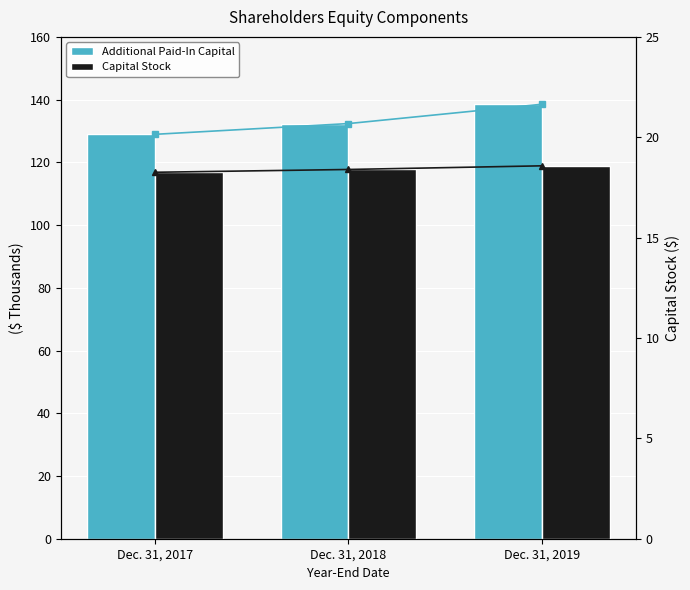

True or false: Capital Stock has a value of 30558 at Dec. 31, 2018.

False